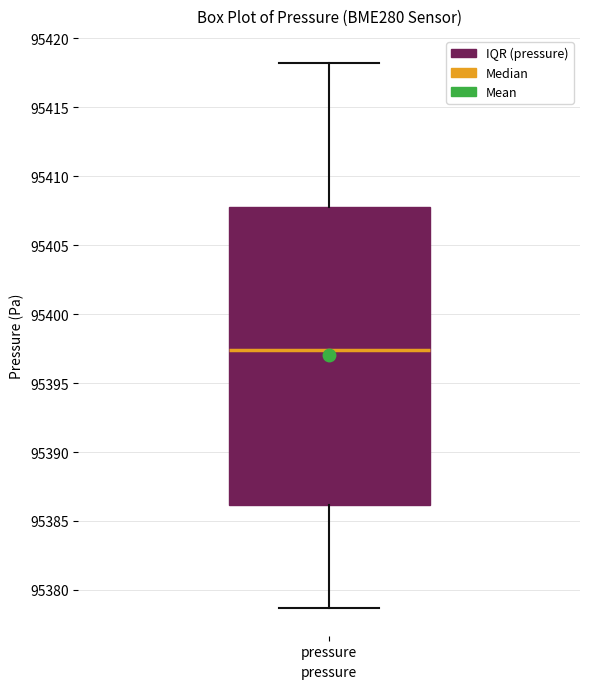

Read this box plot against the y-axis: the position of the median line, the range covered by the box, and the ends of both whiskers. The values are not printed on the chart, so give them approximately, as read against the axis.

median 95397.5, box 95386.0 to 95408.0, whiskers 95378.5 to 95418.0